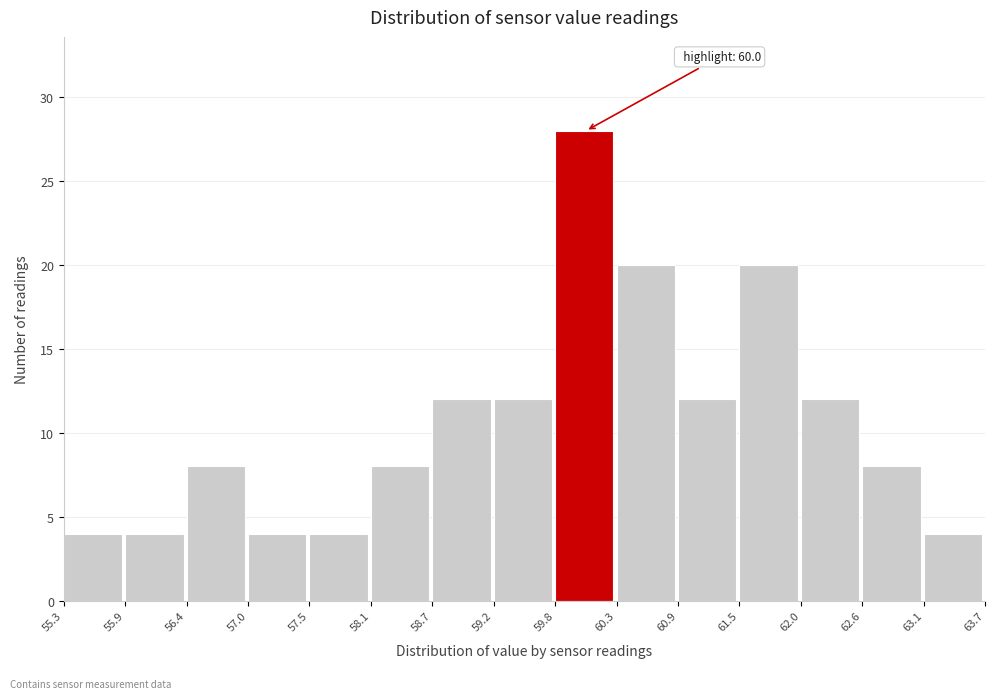

Which range on the x-axis has the tallest bar?

59.8 to 60.3